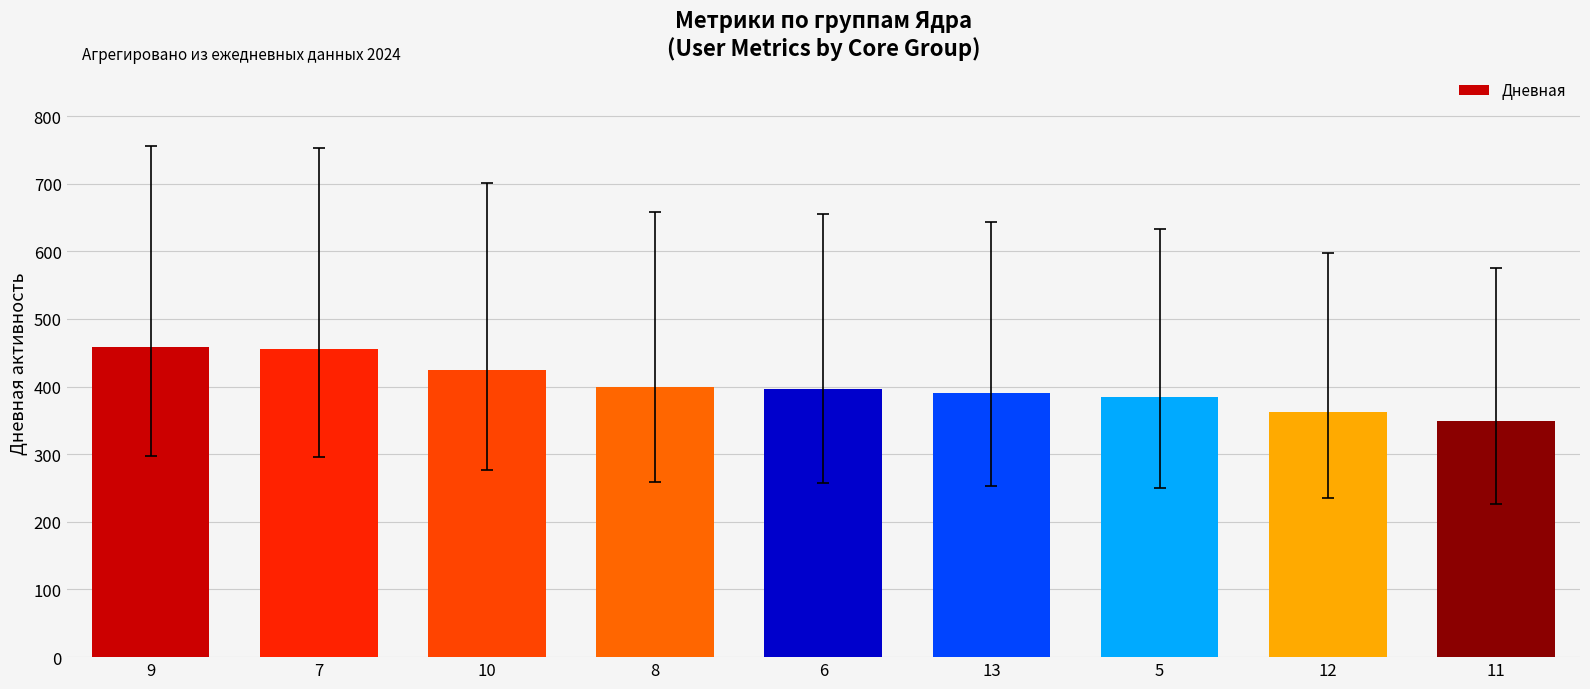

What is the label of the 9th bar from the left?

11